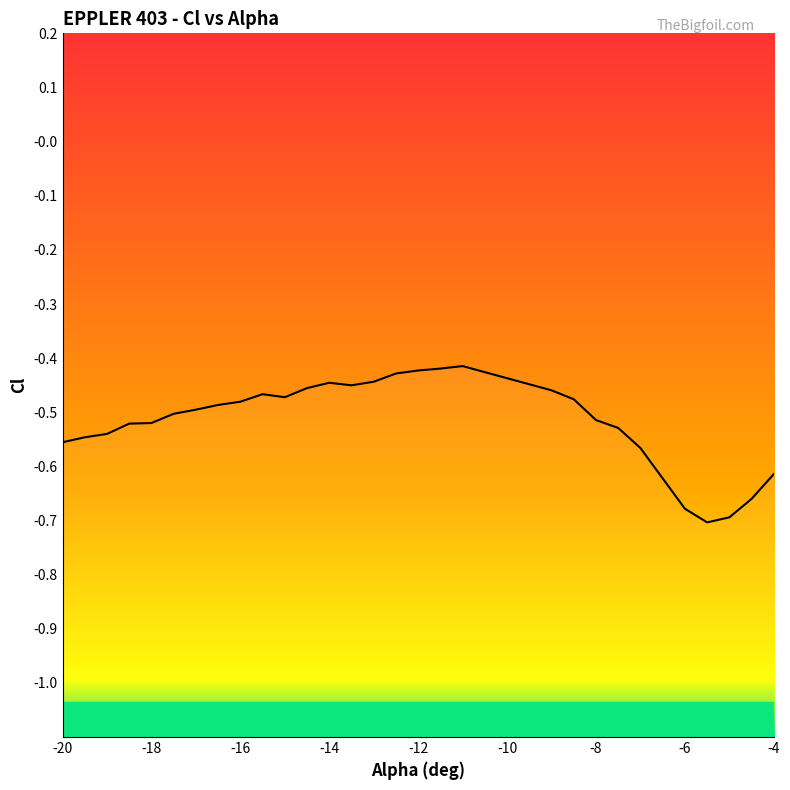

Reading left to right, extract all data points from this chart.

-20=-0.6	-19.5=-0.5	-19=-0.5	-18.5=-0.5	-18=-0.5	-17.5=-0.5	-17=-0.5	-16.5=-0.5	-16=-0.5	-15.5=-0.5	-15=-0.5	-14.5=-0.5	-14=-0.4	-13.5=-0.5	-13=-0.4	-12.5=-0.4	-12=-0.4	-11.5=-0.4	-11=-0.4	-9=-0.5	-8.5=-0.5	-8=-0.5	-7.5=-0.5	-7=-0.6	-6.5=-0.6	-6=-0.7	-5.5=-0.7	-5=-0.7	-4.5=-0.7	-4=-0.6